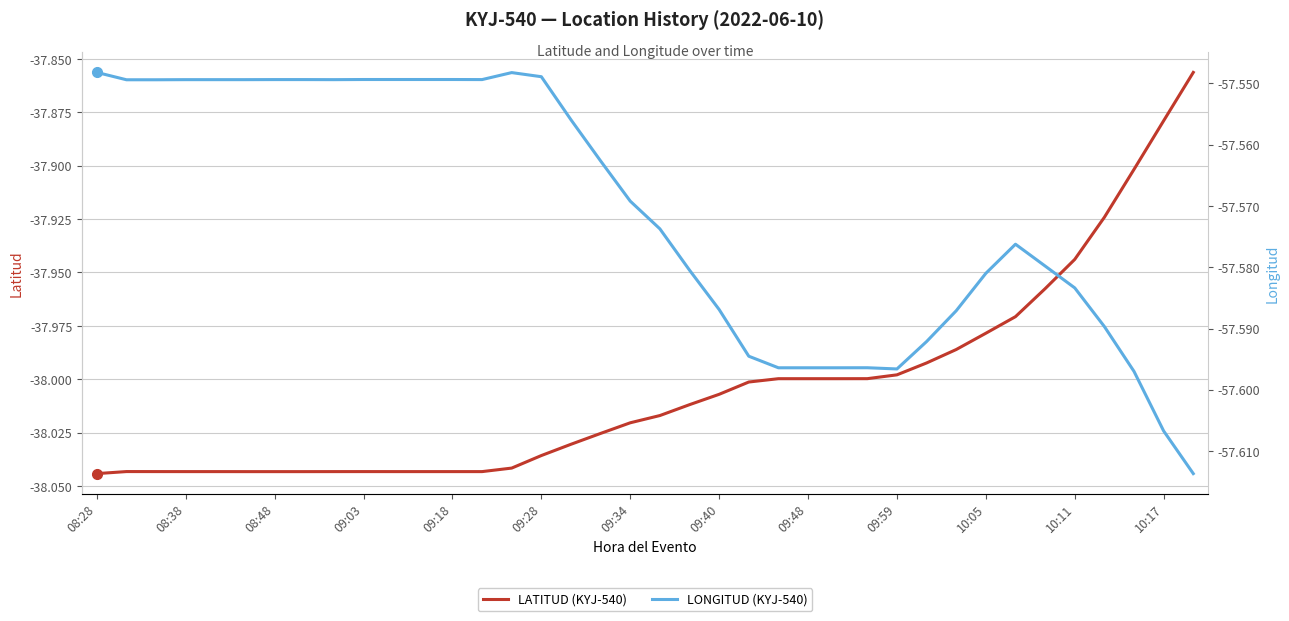

Is it true that LATITUD (KYJ-540) equals -23.0 at 09:34?

False